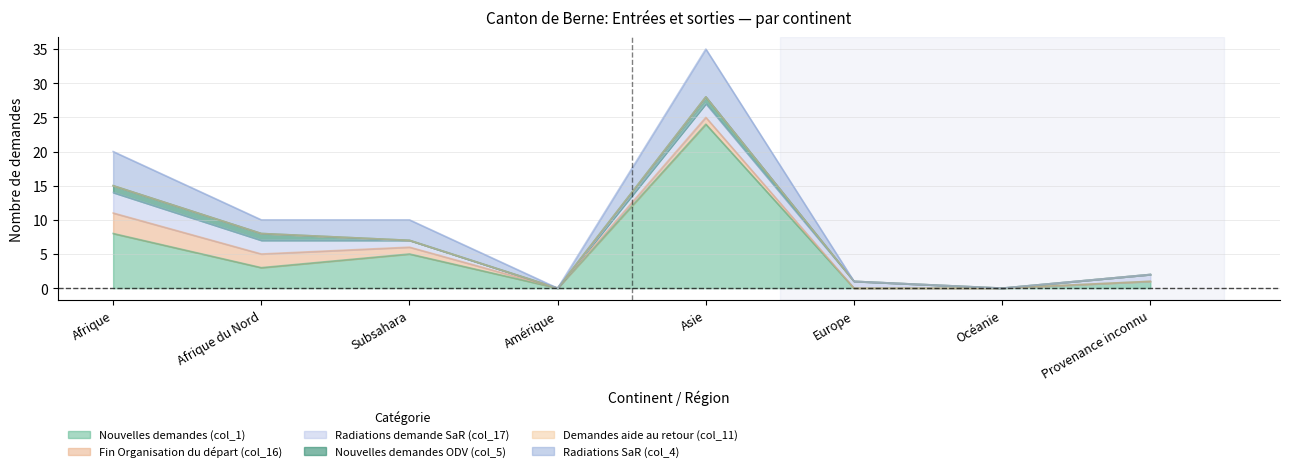

Rank the categories by Fin Organisation du départ (col_16) value from highest to lowest.

Afrique, Afrique du Nord, Subsahara, Asie, Amérique, Europe, Océanie, Provenance inconnu